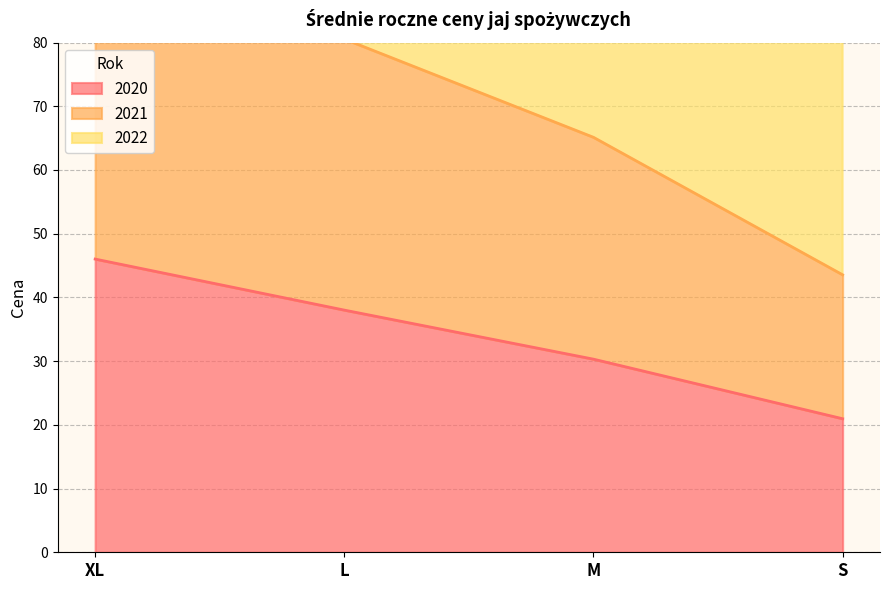

What is the sum of the 2022 values at L and XL?

307.4